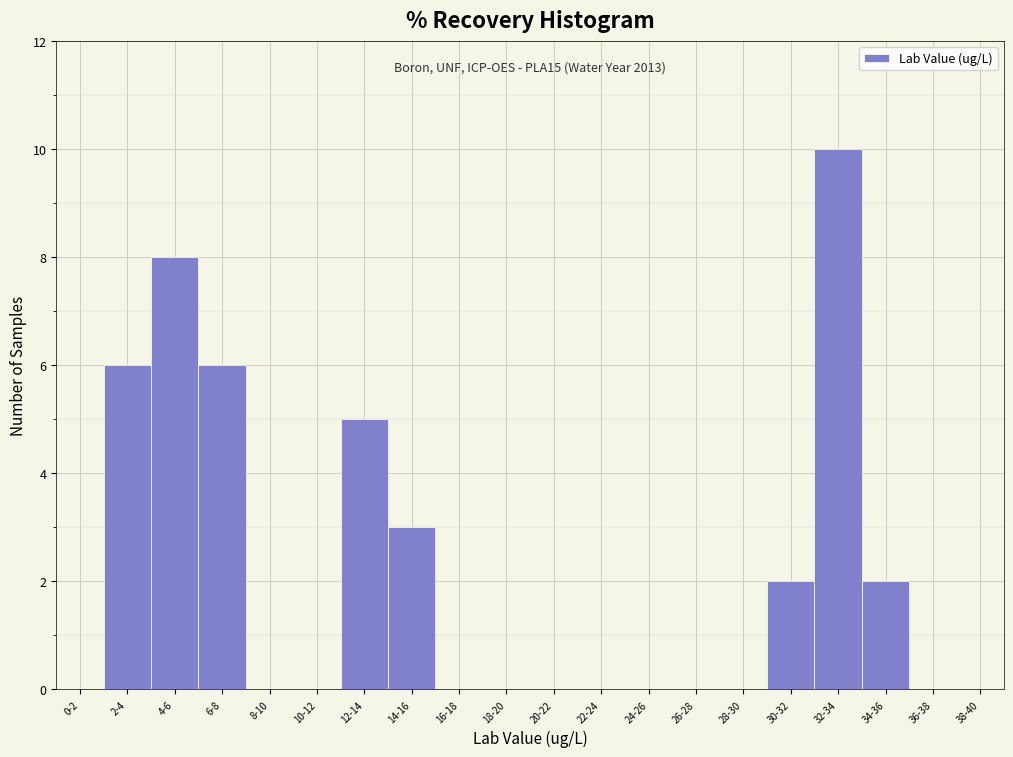

Reading left to right, transcribe all the data shown in this chart.

0-2=0	2-4=6	4-6=8	6-8=6	8-10=0	10-12=0	12-14=5	14-16=3	16-18=0	18-20=0	20-22=0	22-24=0	24-26=0	26-28=0	28-30=0	30-32=2	32-34=10	34-36=2	36-38=0	38-40=0